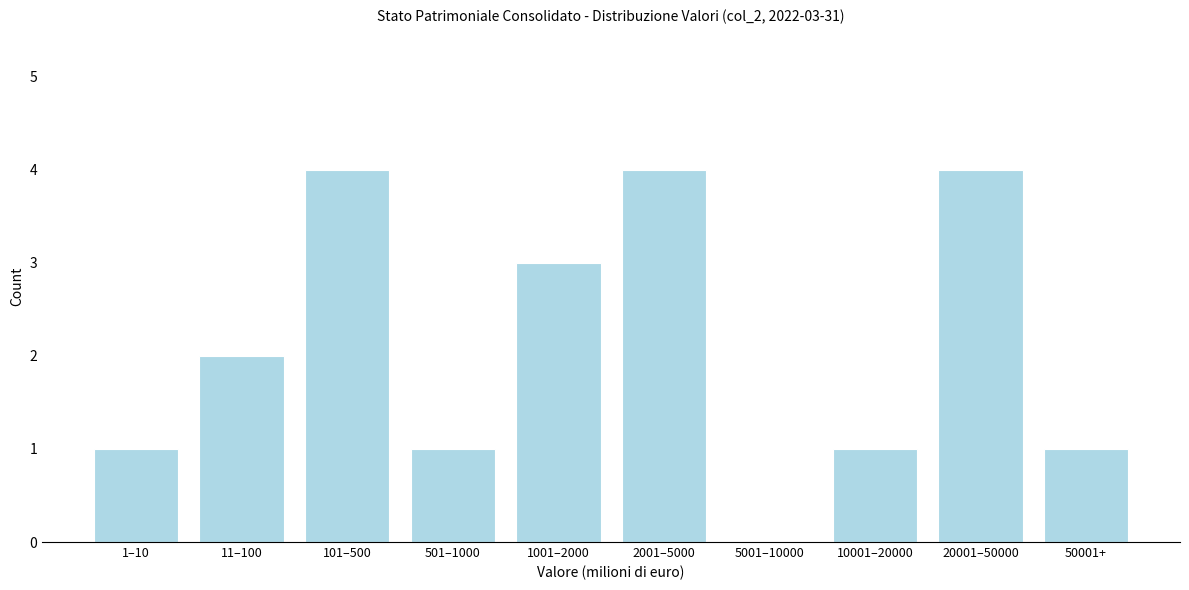

Reading left to right, transcribe all the data shown in this chart.

1–10=1	11–100=2	101–500=4	501–1000=1	1001–2000=3	2001–5000=4	5001–10000=0	10001–20000=1	20001–50000=4	50001+=1